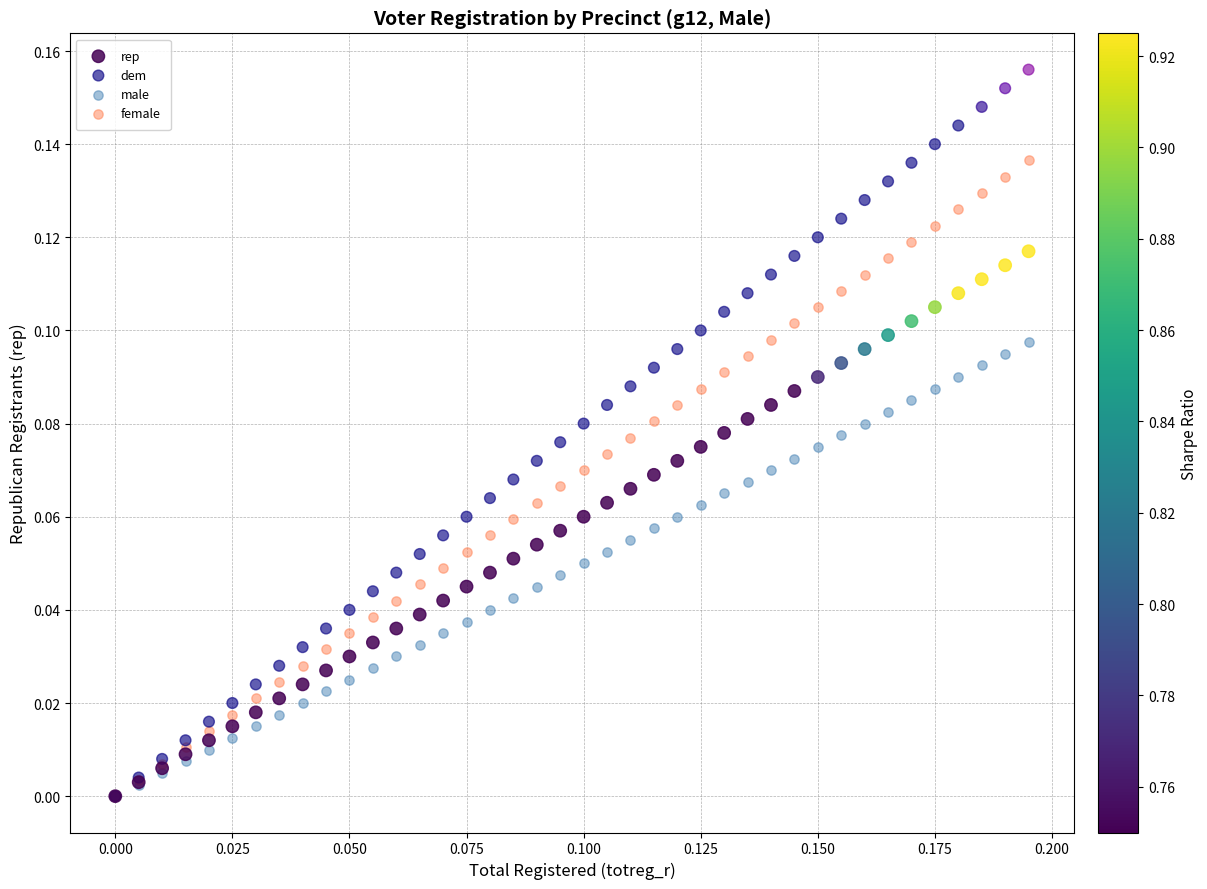

What are all the series names shown in the legend?

rep, dem, male, female